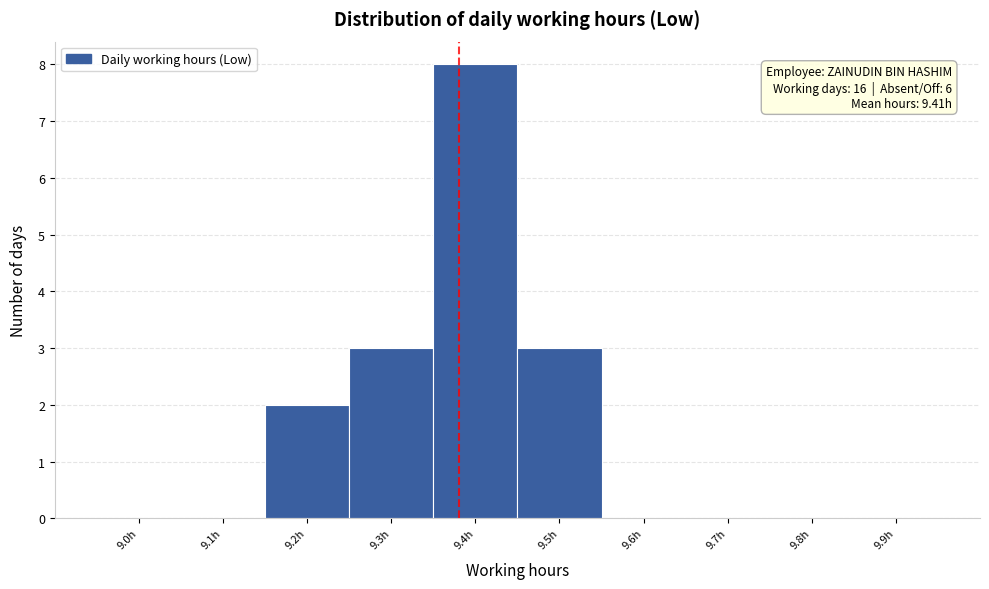

Reading left to right, extract all data points from this chart.

9.0h=0	9.1h=0	9.2h=2	9.3h=3	9.4h=8	9.5h=3	9.6h=0	9.7h=0	9.8h=0	9.9h=0